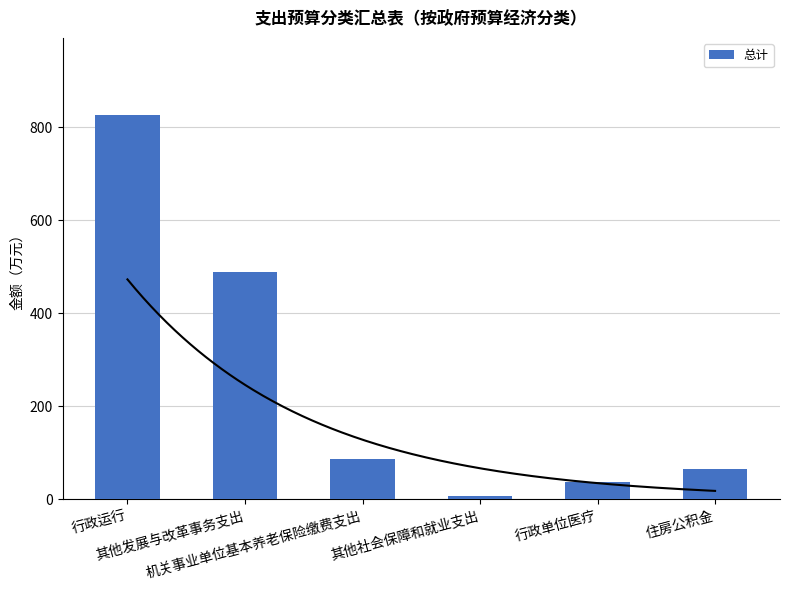

What is the value of the 1st bar from the left?

826.8